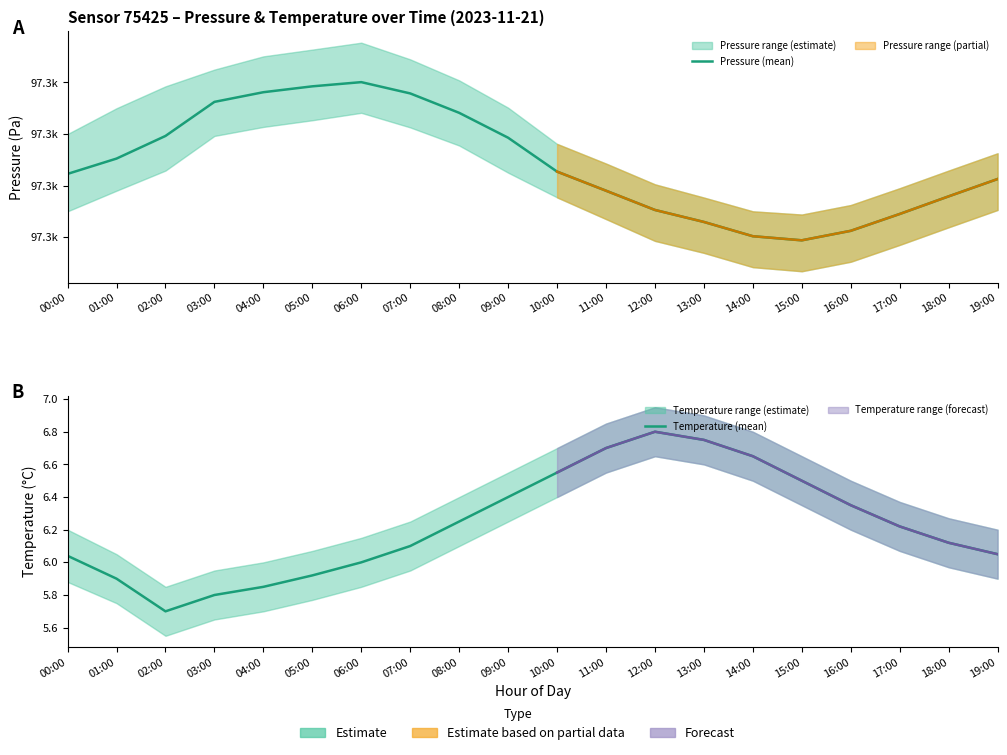

What is the difference between the highest and lowest values at 03:00?

97306.7